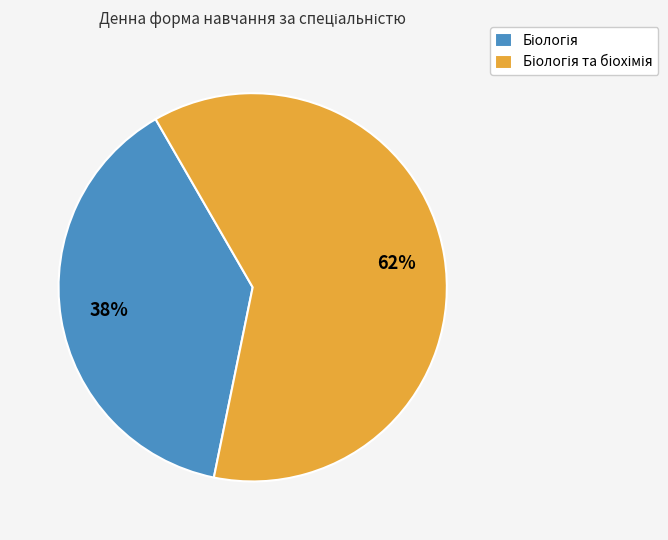

Is there any slice that represents more than half of the pie?

Yes